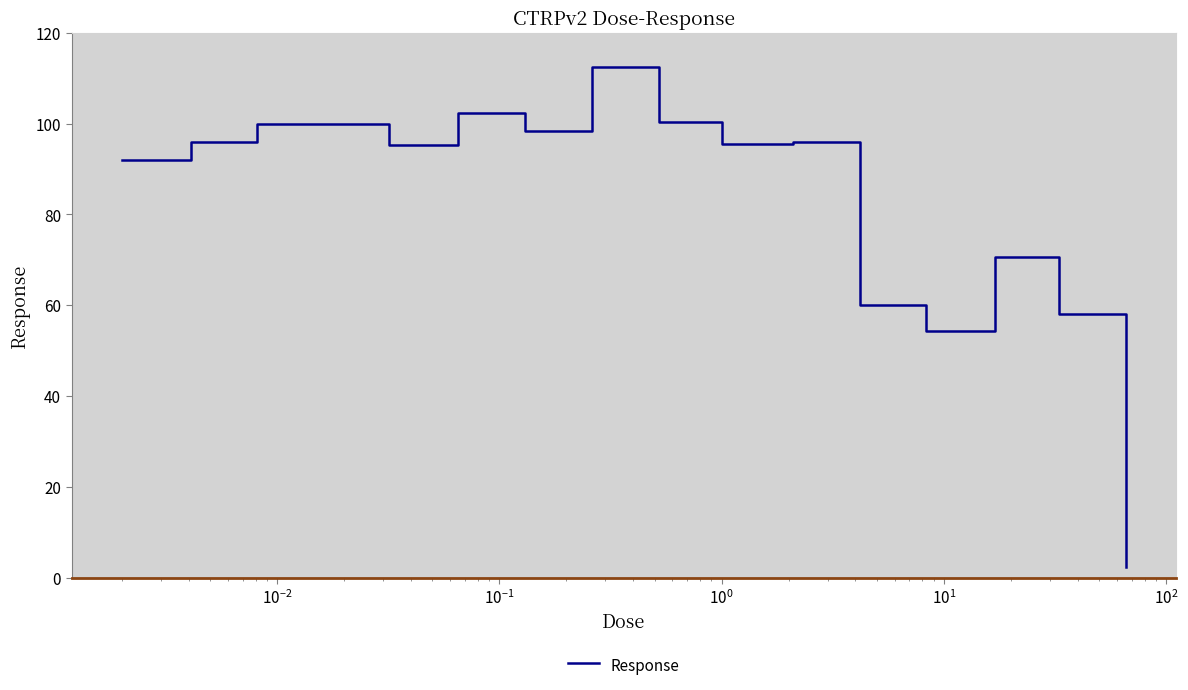

What is the difference between the maximum and minimum values?

110.1